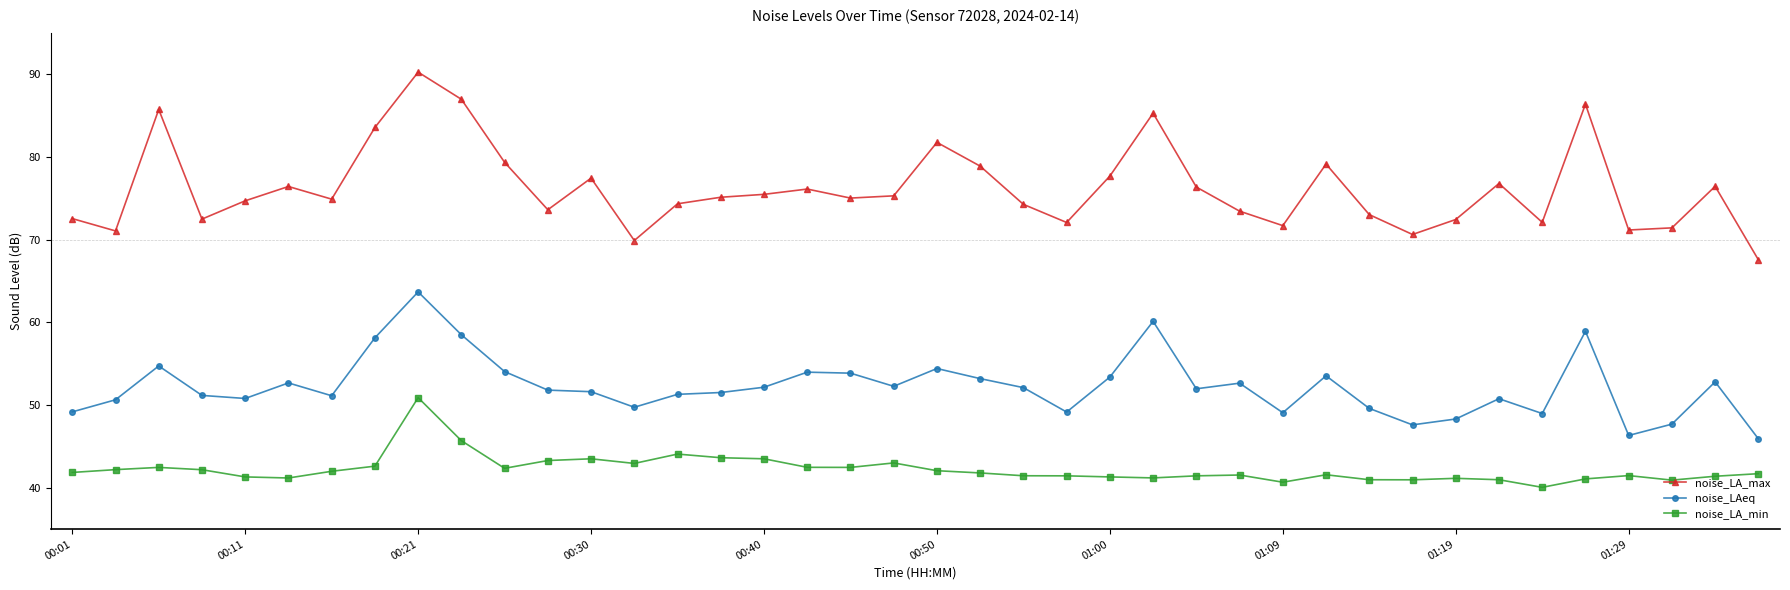

Does the chart display data point markers on the line(s)?

Yes